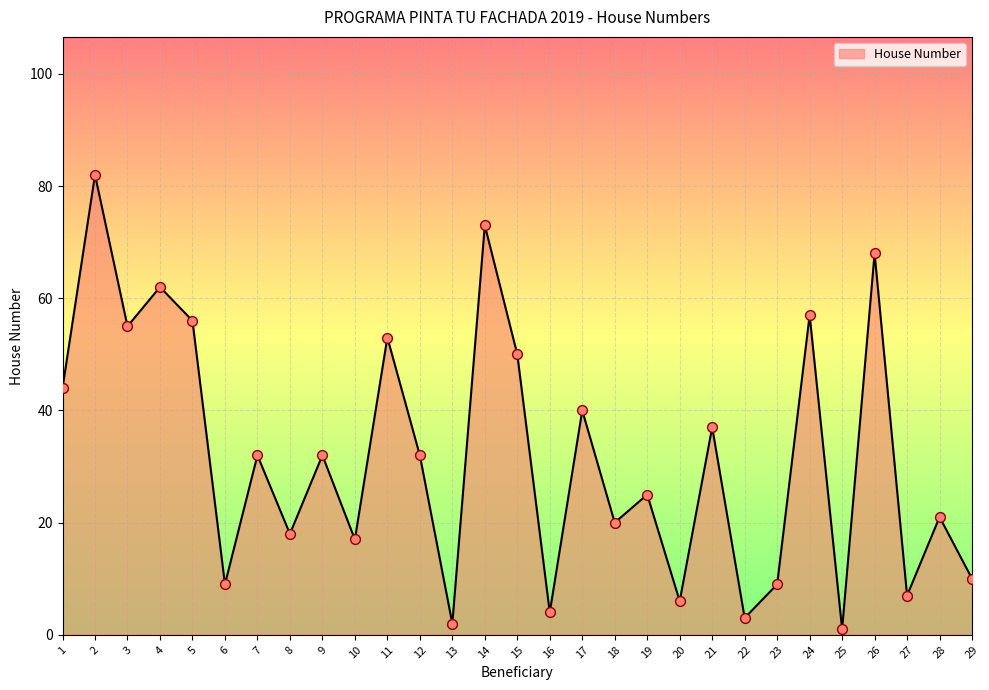

Approximately how many times larger is the value at 24 compared to 20?

9.5